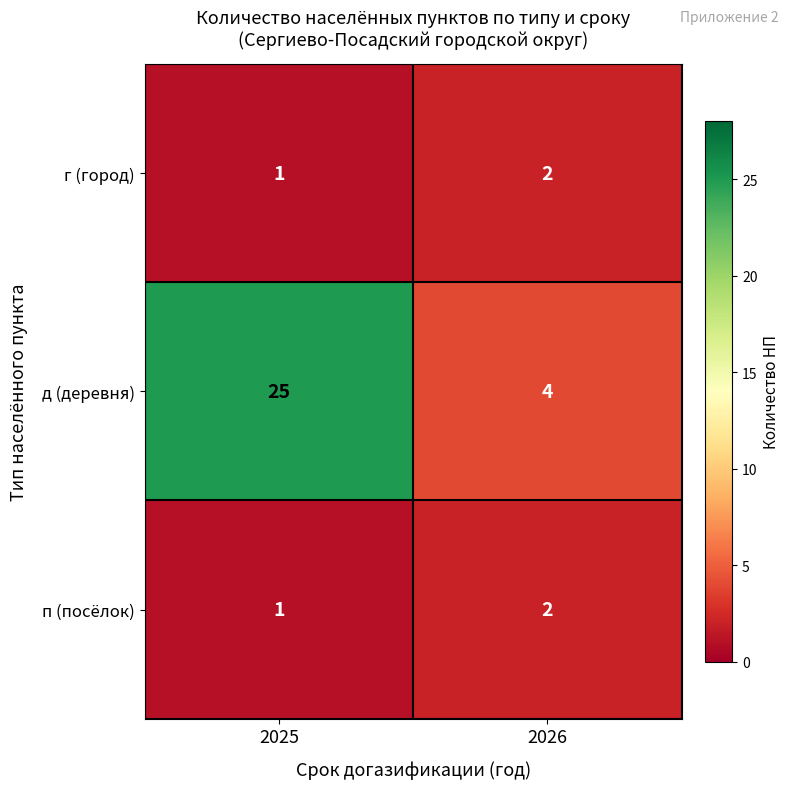

List the labels in order of д (деревня) value, largest first.

2025, 2026